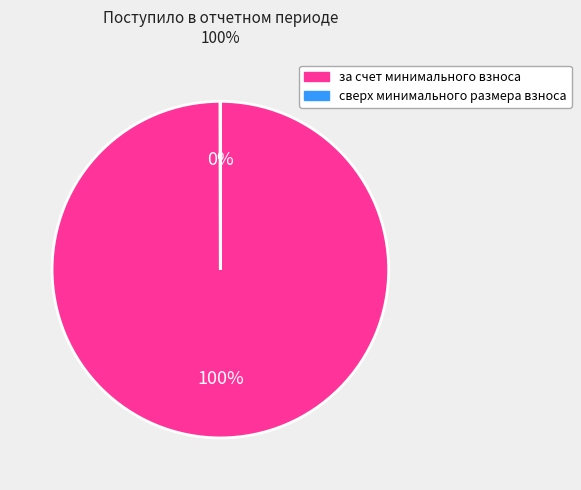

Is there a majority slice in this chart?

Yes